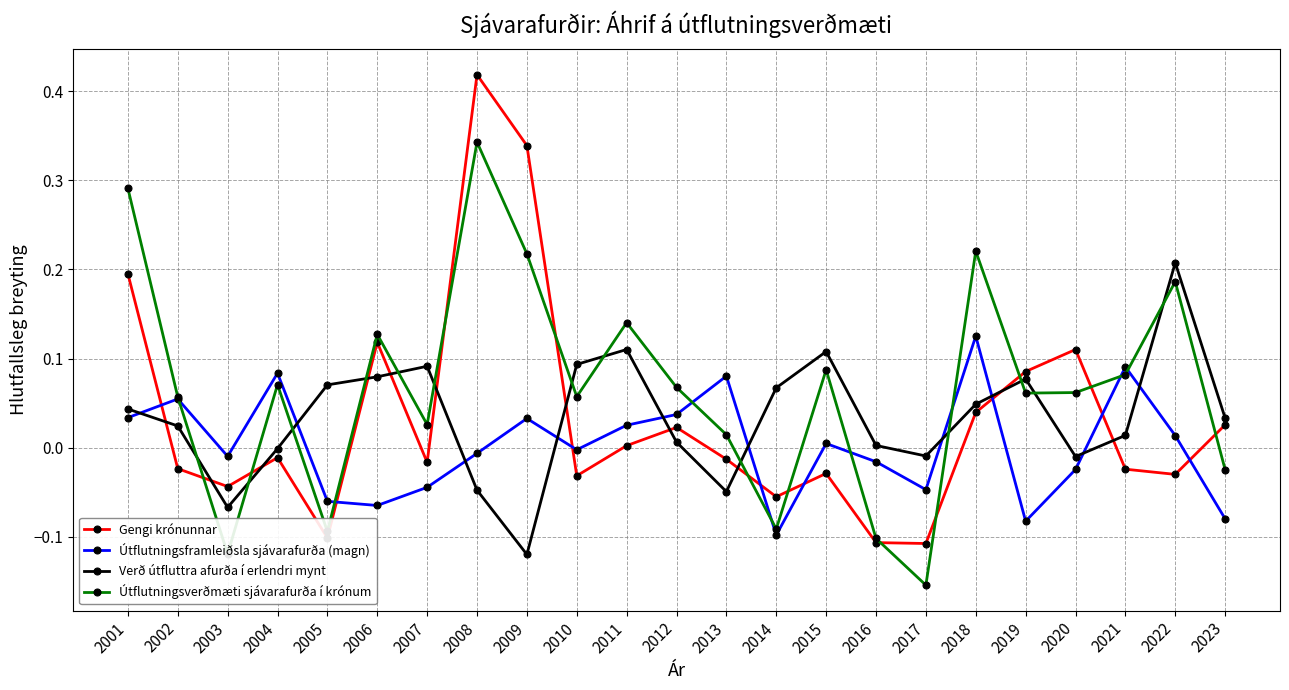

Is the value of Útflutningsverðmæti sjávarafurða í krónum at 2011 greater than the value of Gengi krónunnar at 2013?

Yes